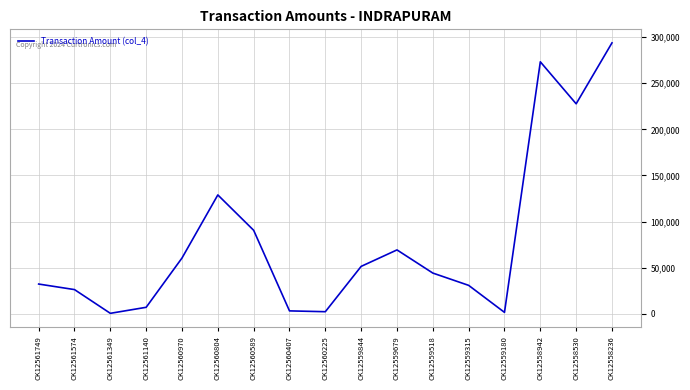

Where is the data nearest to the value 147121?

CK12560804